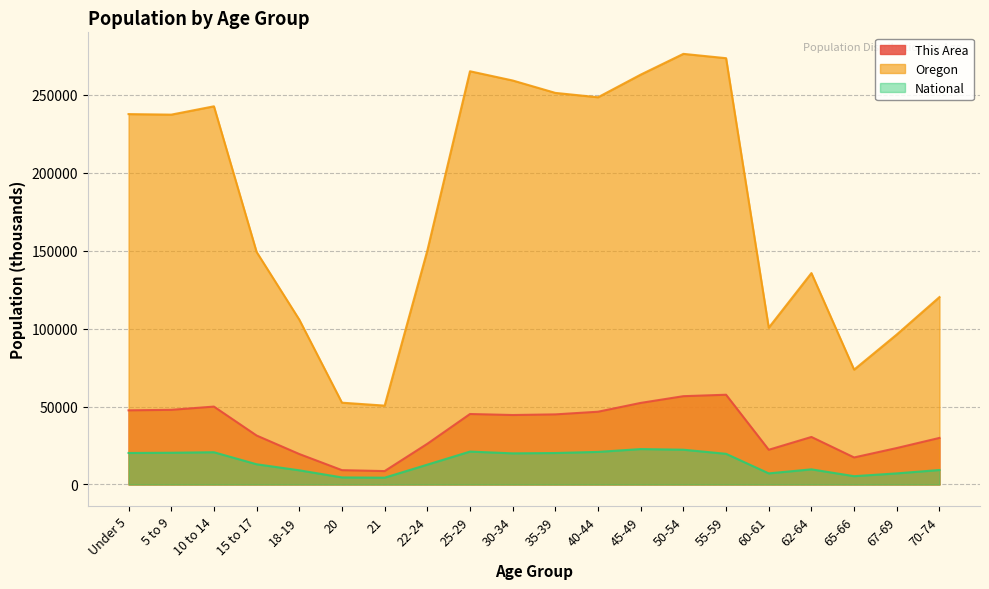

True or false: National and This Area cross at least once.

False